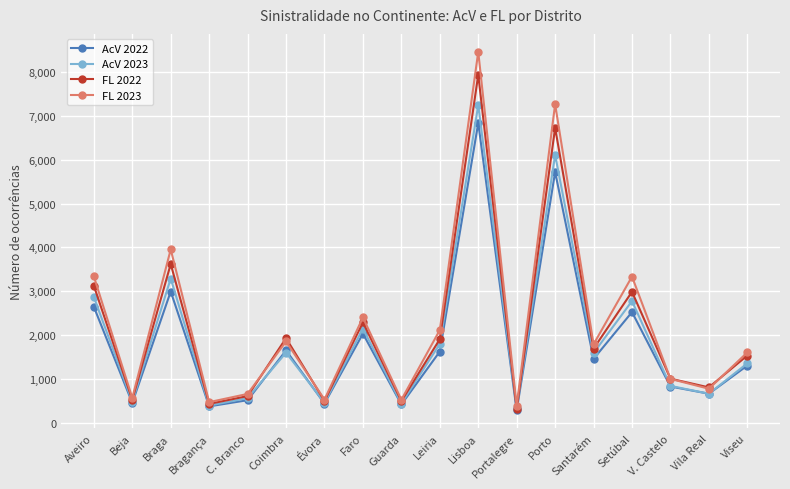

List the series in order of their overall mean, highest first.

FL 2023, FL 2022, AcV 2023, AcV 2022